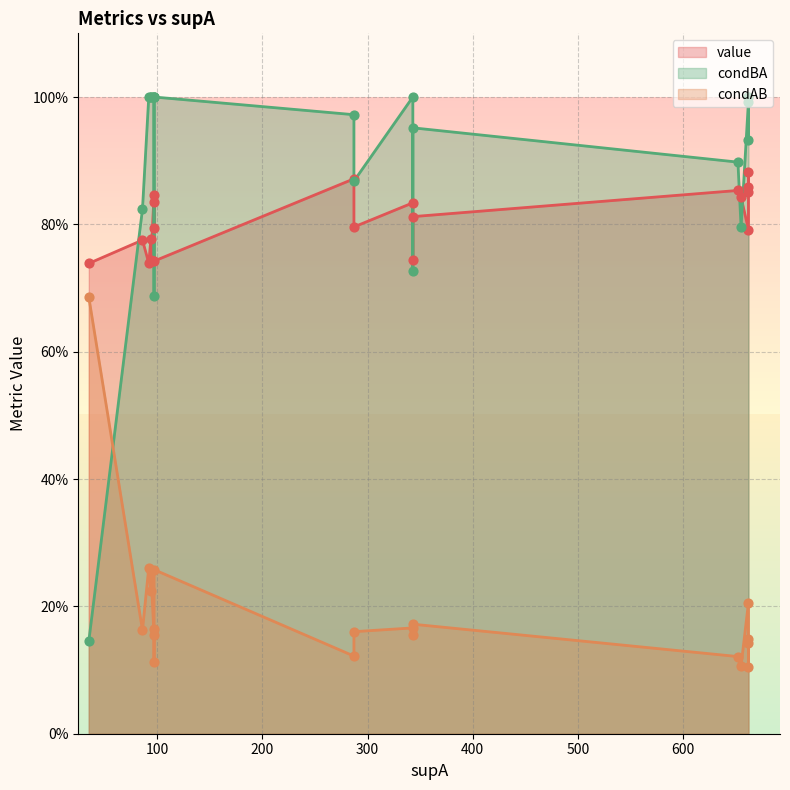

What are all the series names shown in the legend?

value, condAB, condBA